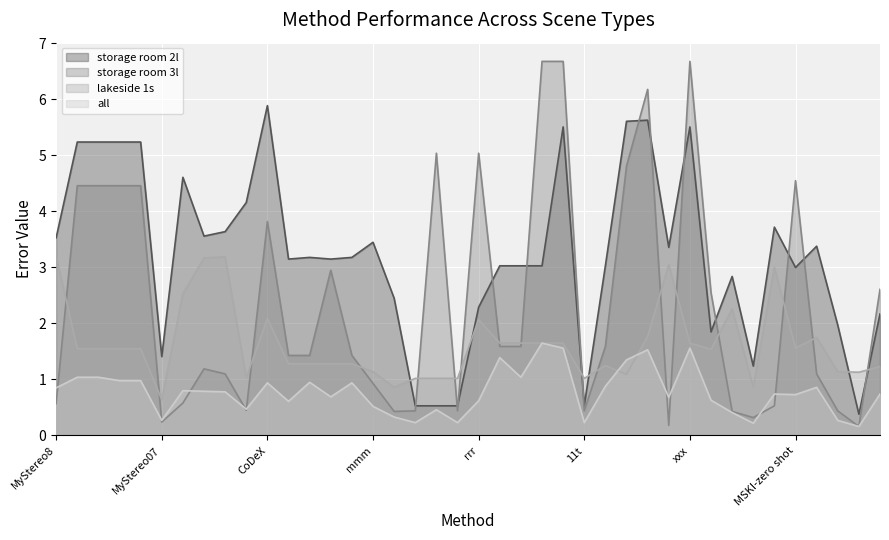

Where is the first local maximum for all?

MyStereo06